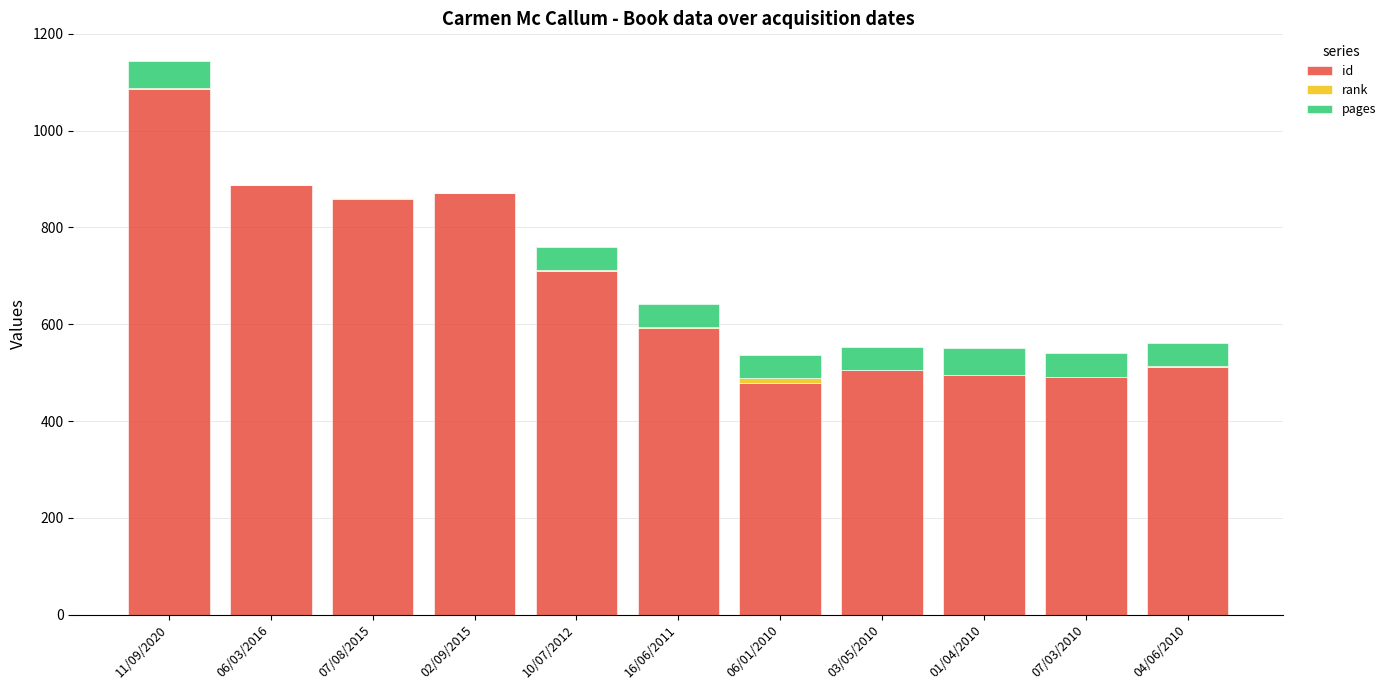

Where does the id series first go above 593?

11/09/2020